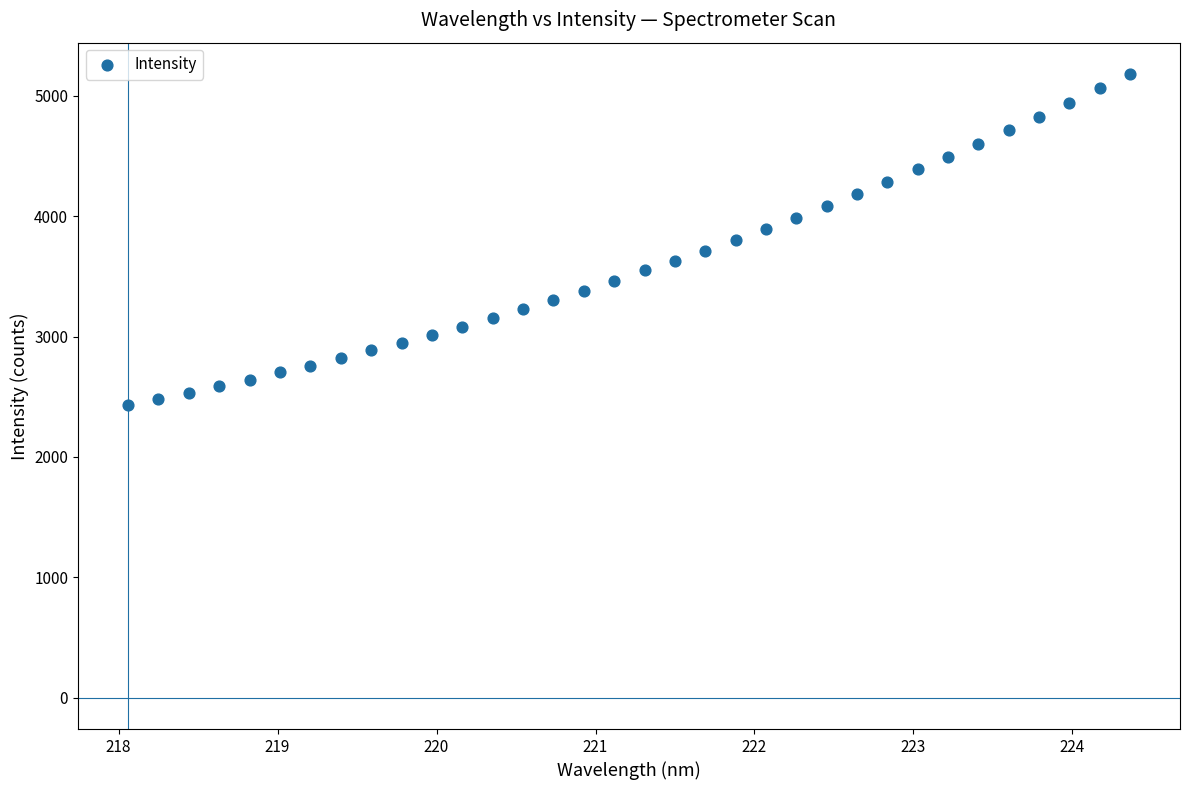

What is the range of X values (max minus min)?

6.3